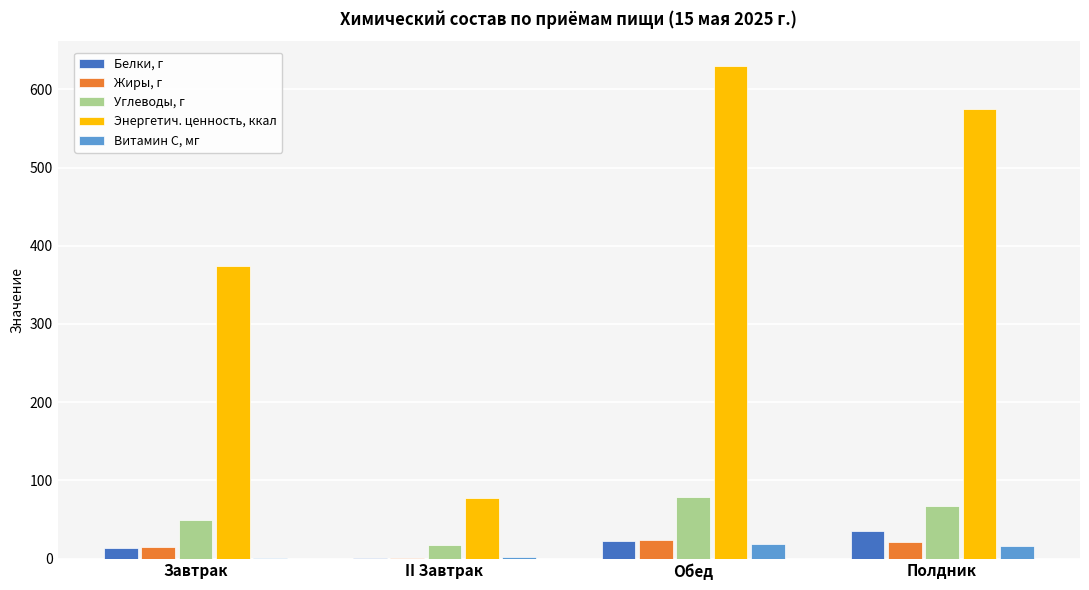

Between Завтрак and Полдник, which series saw the biggest shift?

Энергетич. ценность, ккал